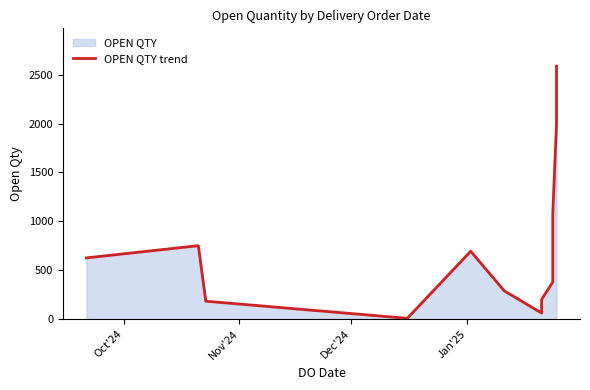

What is the average value?

738